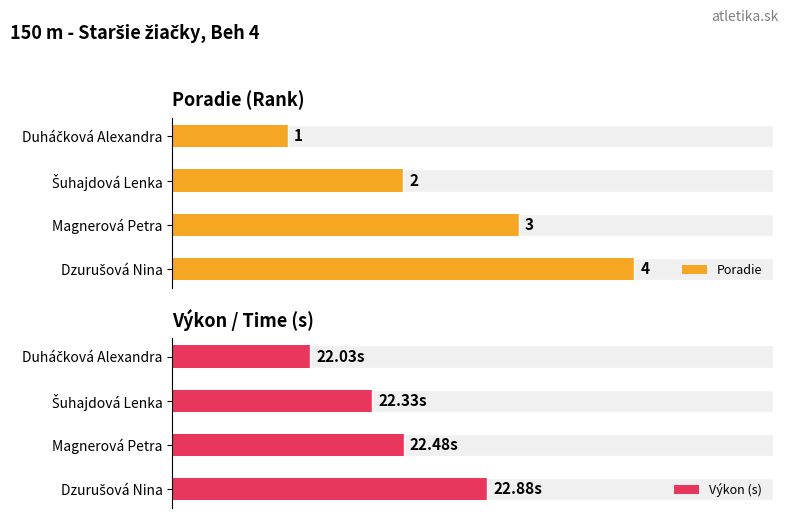

The Výkon (s) series shows 35.3 at Dzurušová Nina. True or false?

False